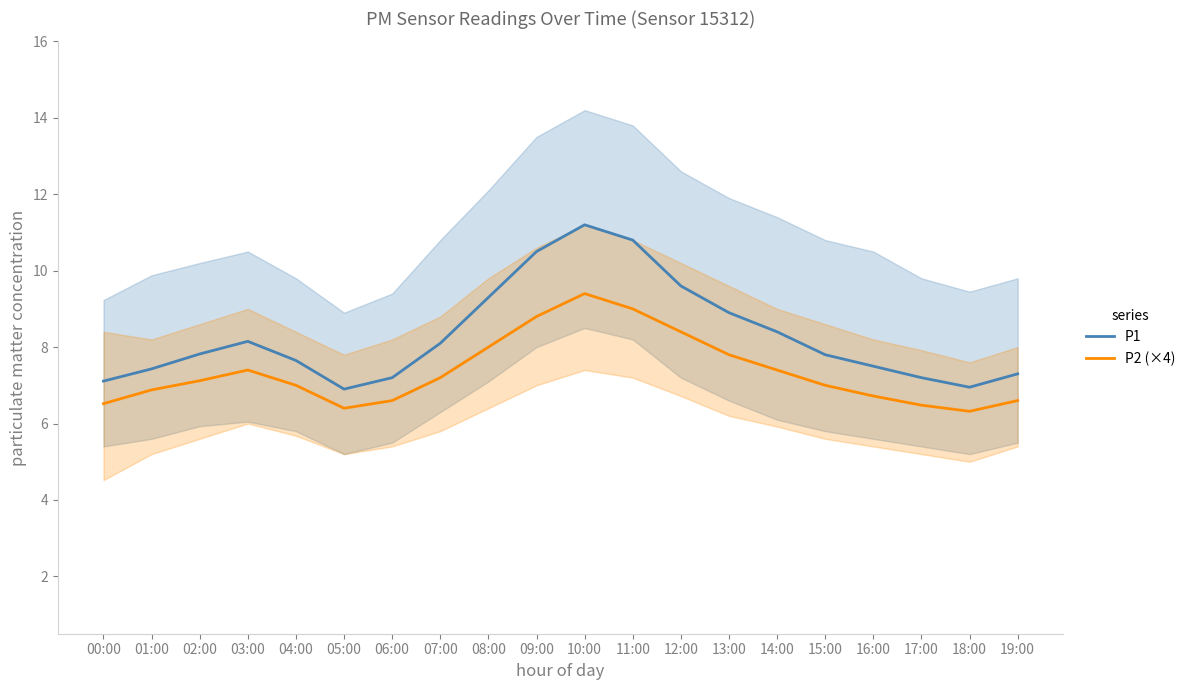

The value of P1 at 02:00 is 4.4. True or false?

False